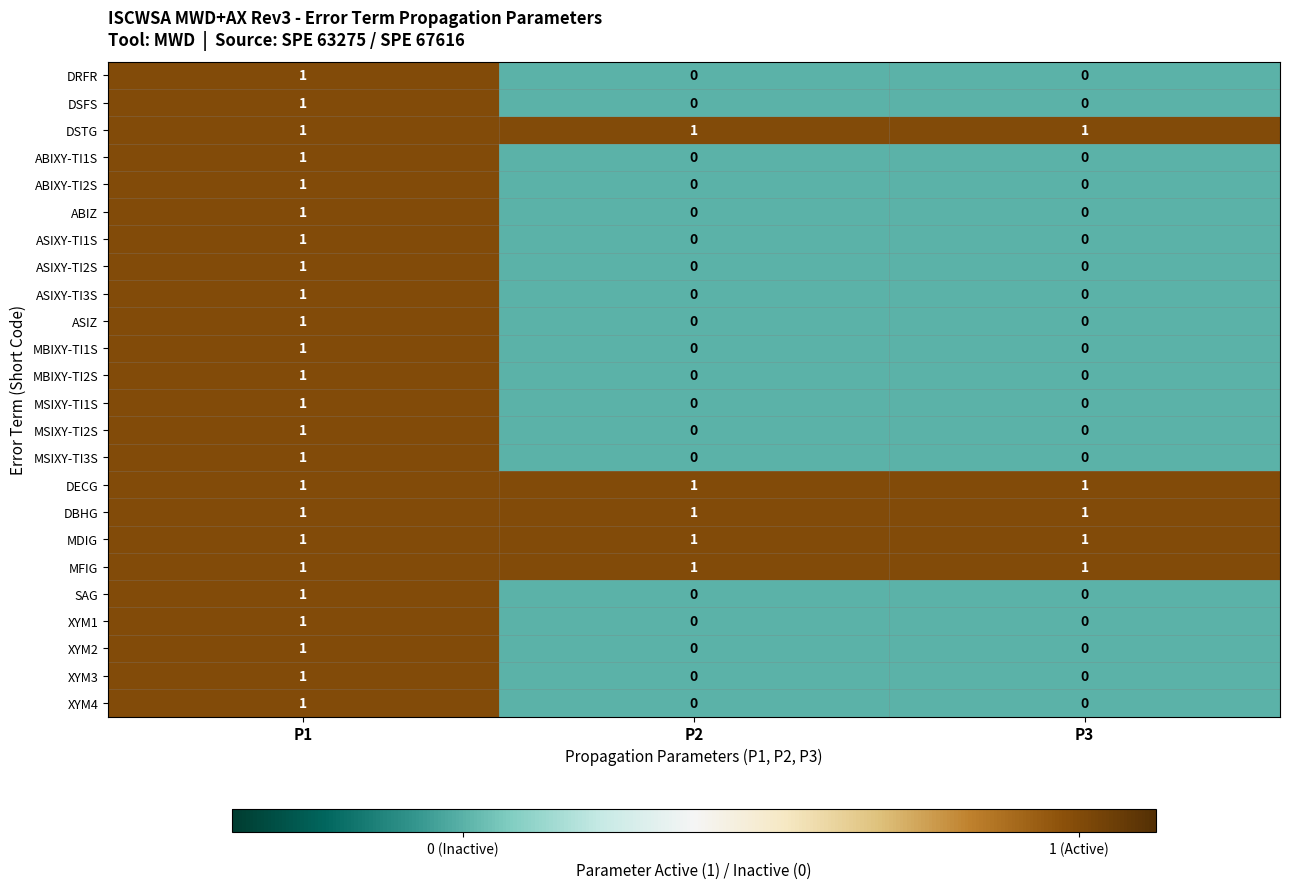

What is the total value across all series at P2?

5